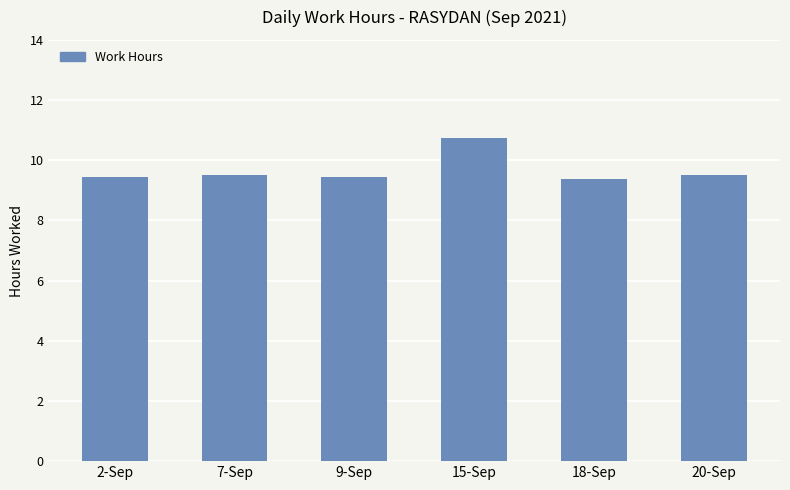

Count the number of categories in the chart.

6